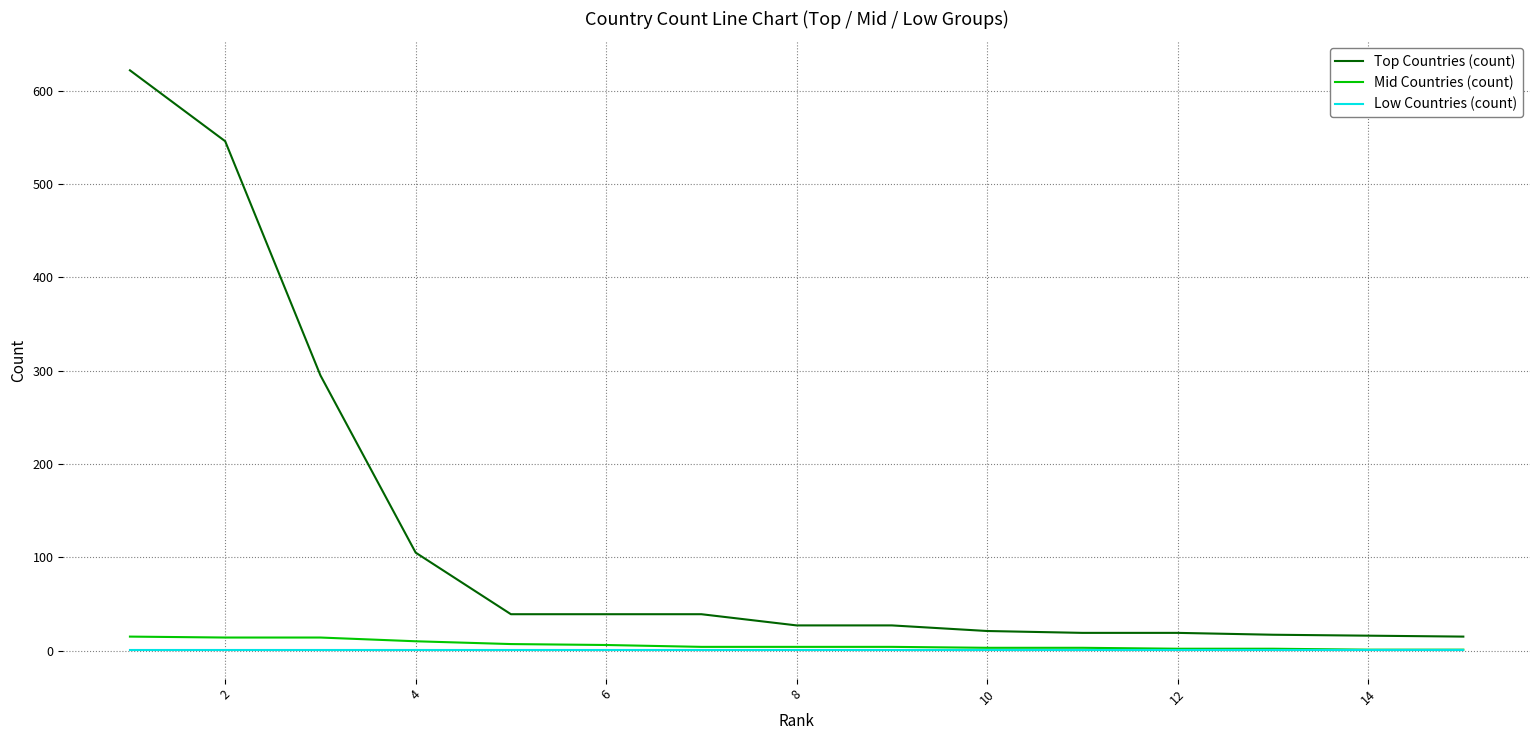

Which series has the widest spread of values?

Top Countries (count)